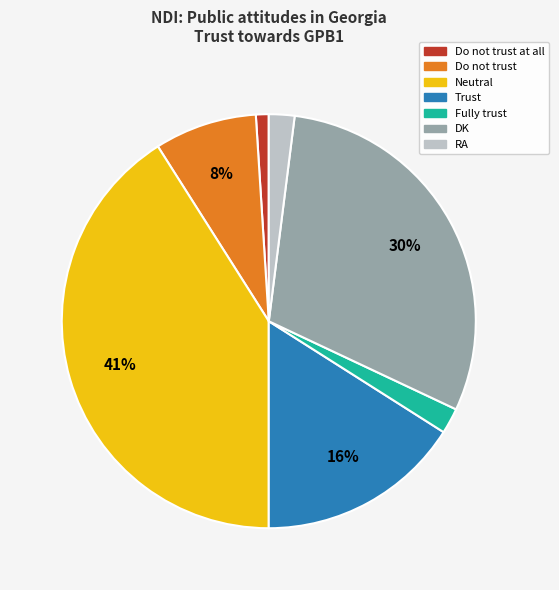

To the nearest percent, what is the difference between the largest and smallest slice percentages?

40%